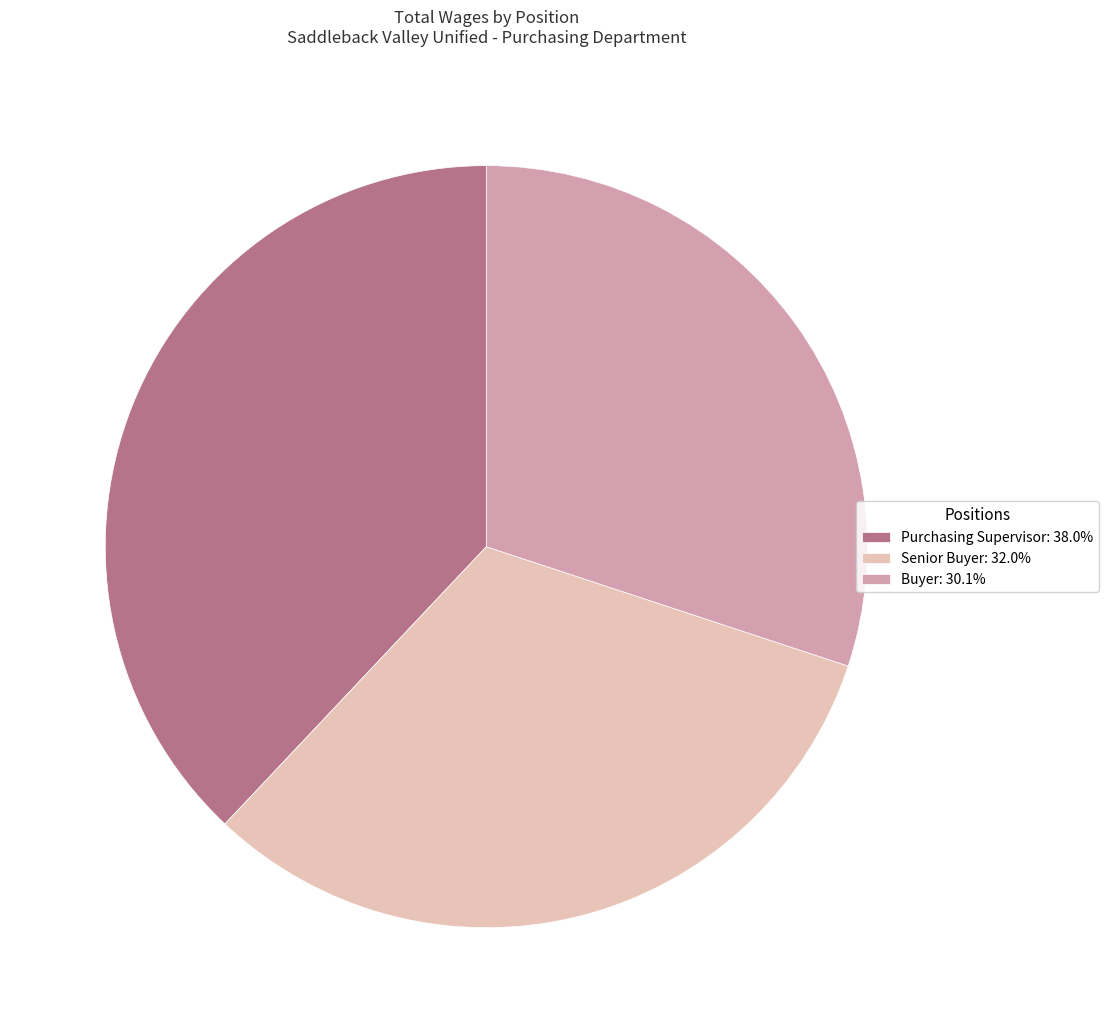

Do Purchasing Supervisor: 38.0% and Senior Buyer: 32.0% together represent more than half of the pie?

Yes